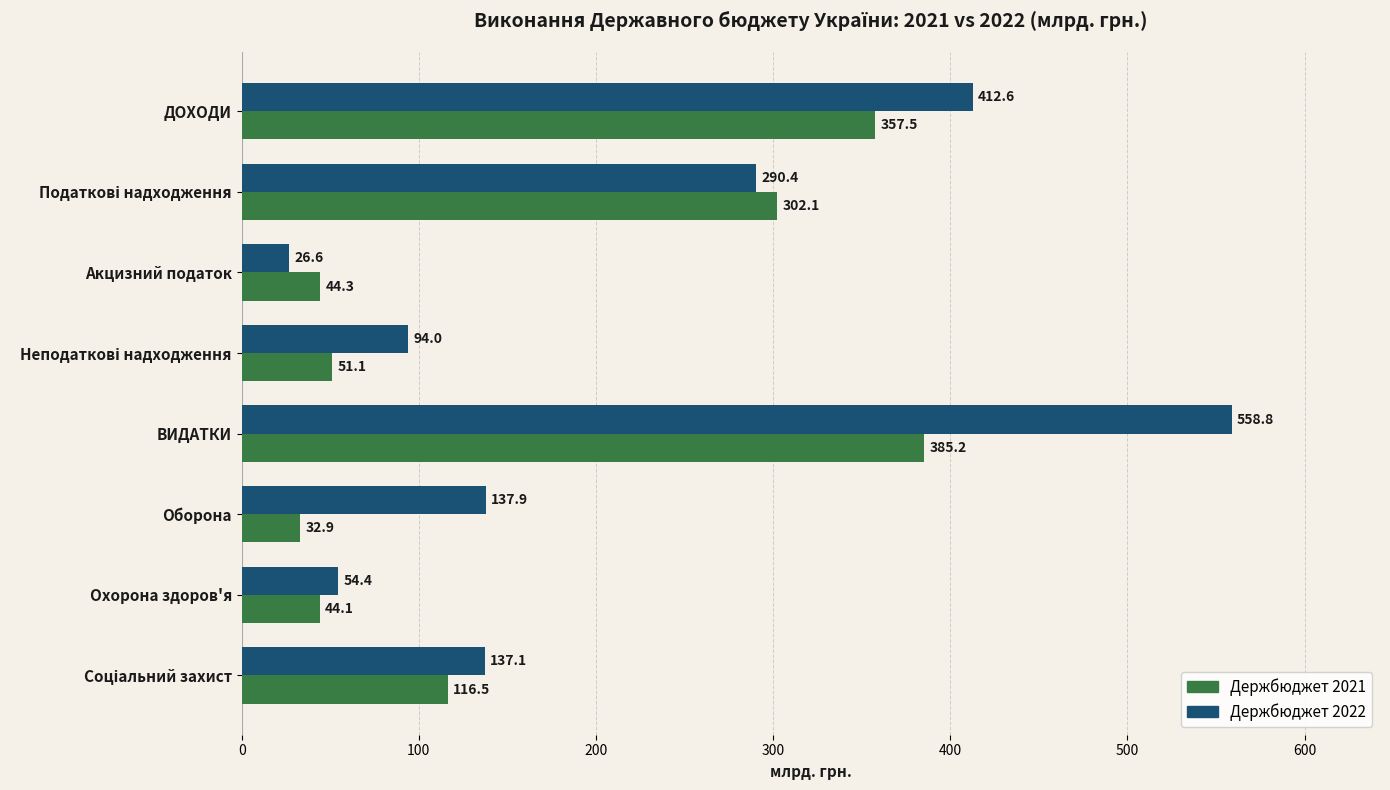

What value does the Держбюджет 2021 series have at Охорона здоров'я?

44.1